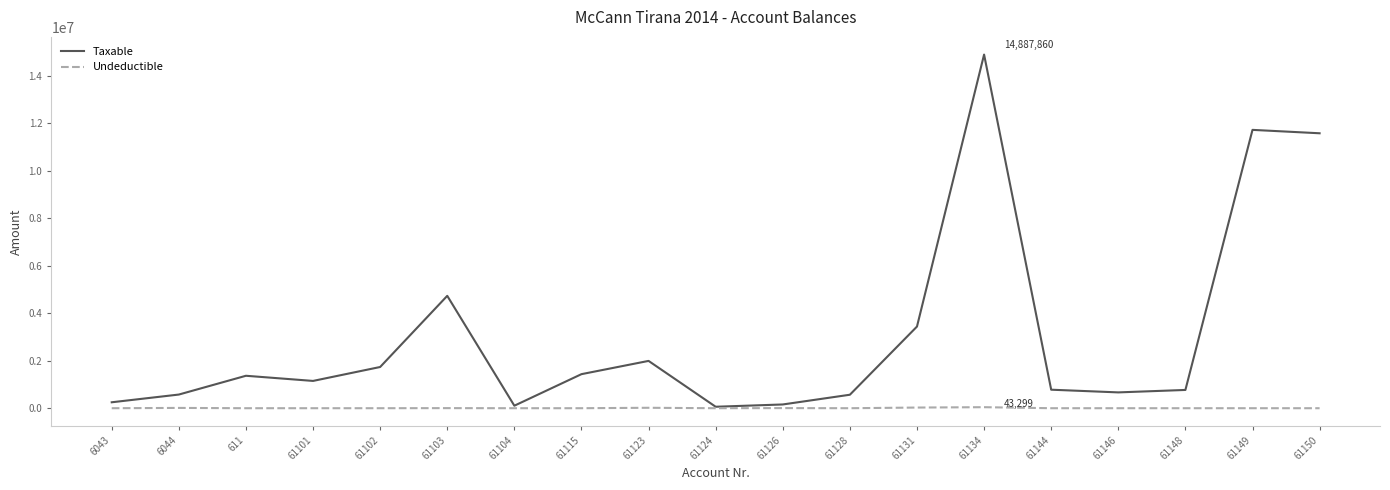

Is this an area chart (filled region under the line)?

No